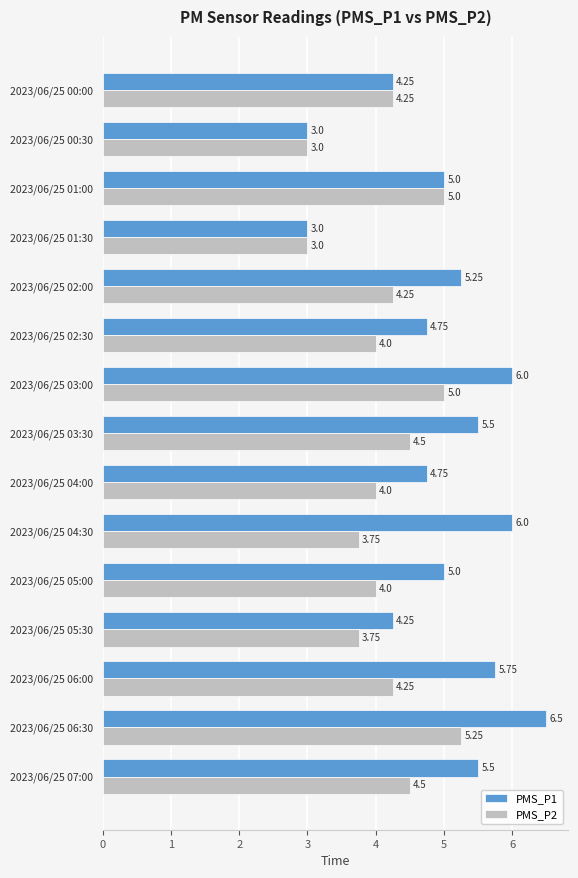

What is the sum of the PMS_P1 values at 2023/06/25 06:30 and 2023/06/25 03:30?

12.0